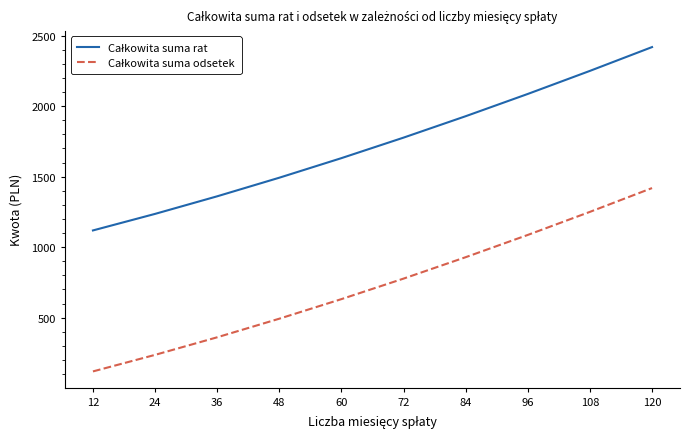

What is the total value across all series at 72?

2554.3